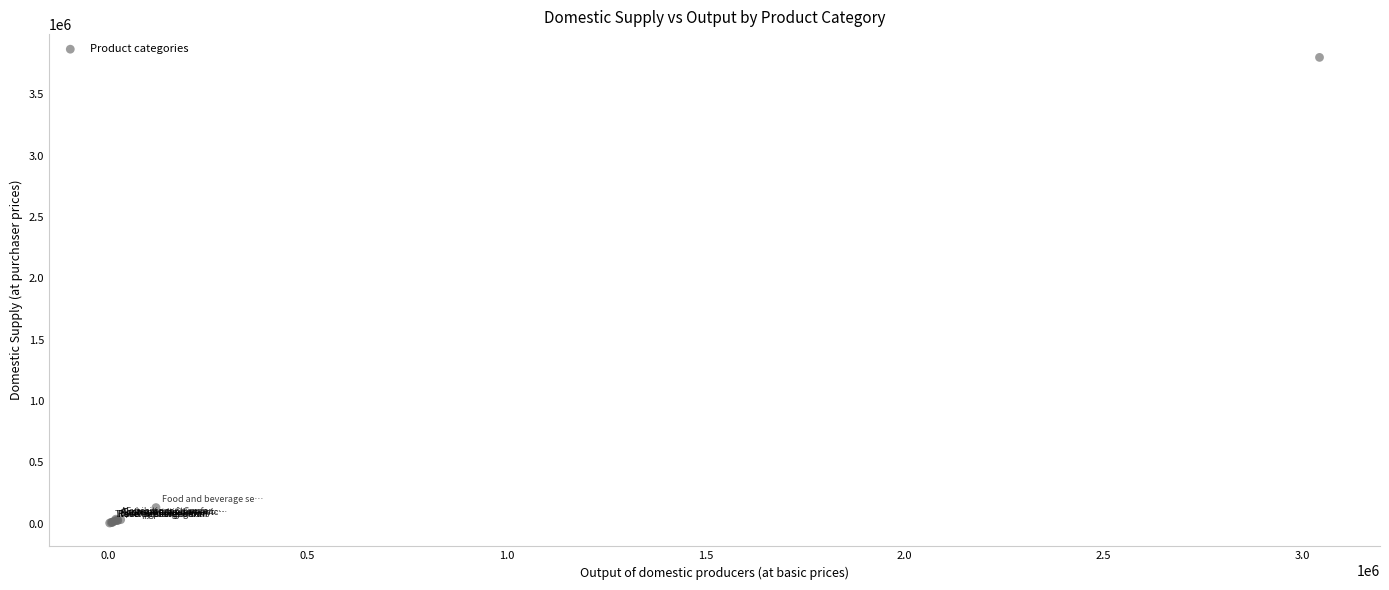

What Y value in the scatter plot is closest to 1902741?

130383.9